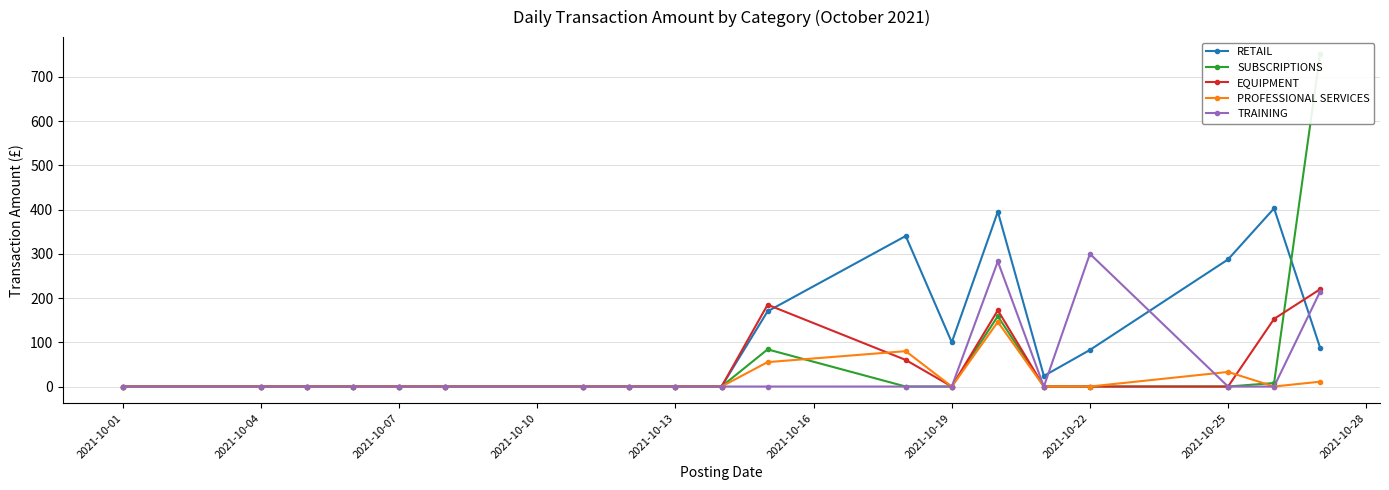

How many interior local valleys does the PROFESSIONAL SERVICES series have?

2